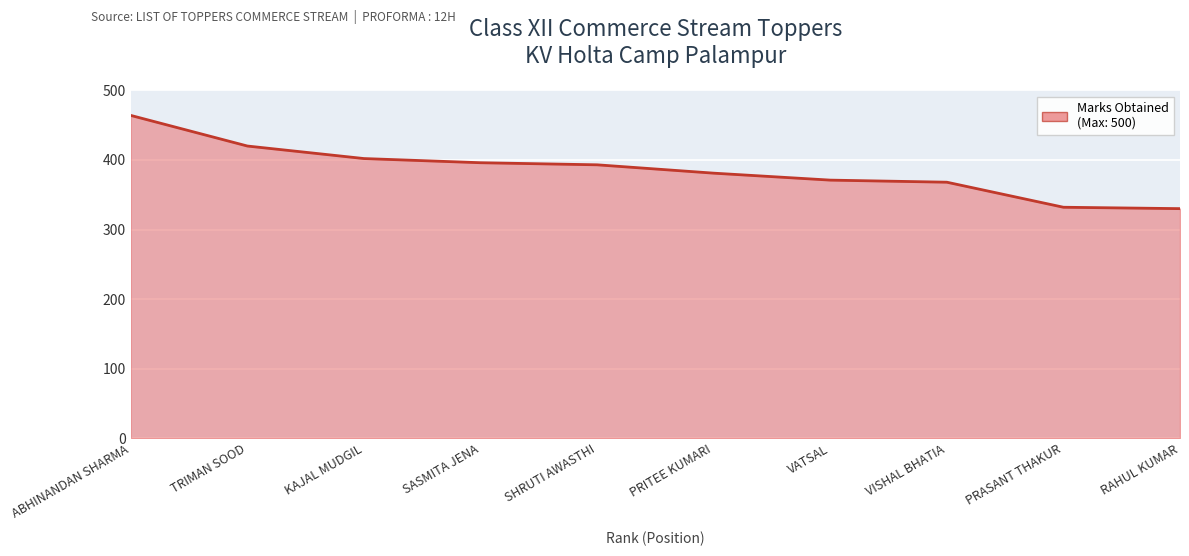

The chart shows a value of 393 at SHRUTI AWASTHI. True or false?

True